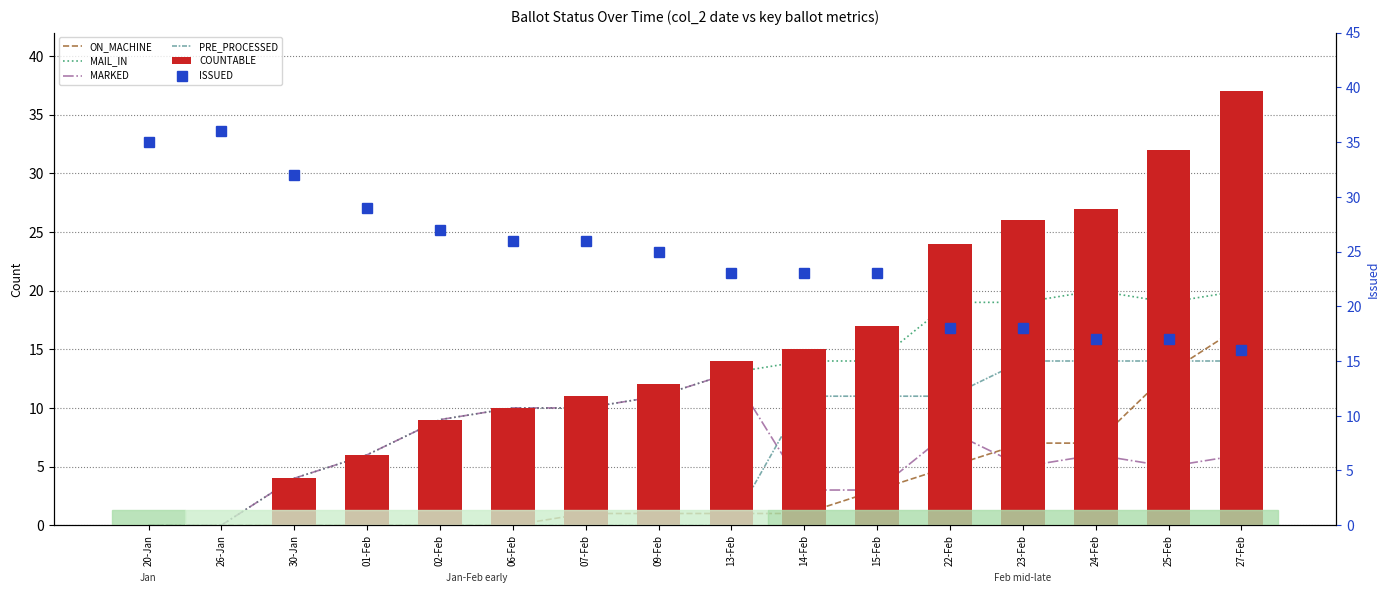

What is the label of the 3rd bar from the right?

24-Feb